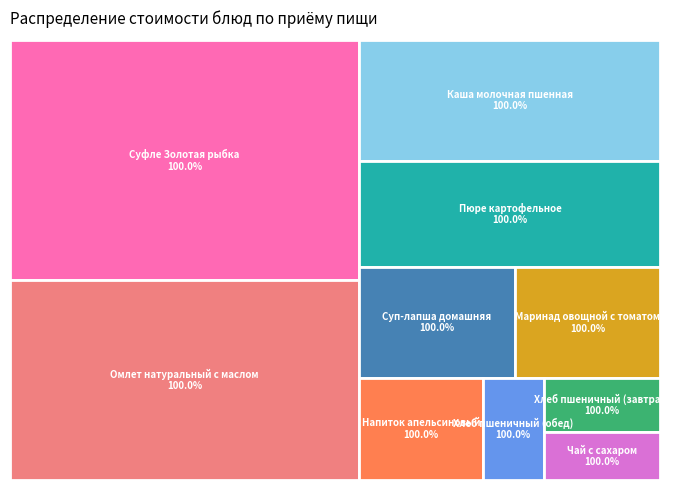

What is the largest slice in the pie chart?

Суфле Золотая рыбка